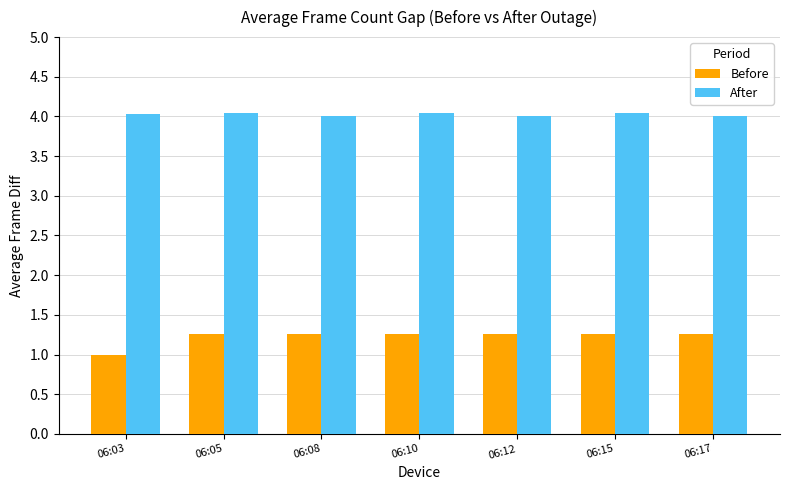

Read the After value at 06:08.

4.0